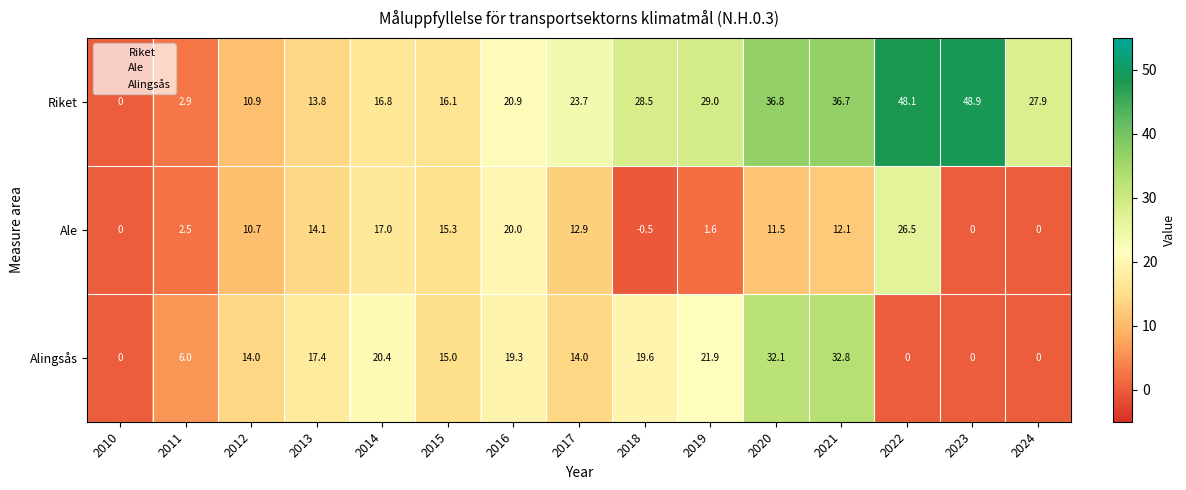

Where does the Ale series first go above 11?

2013